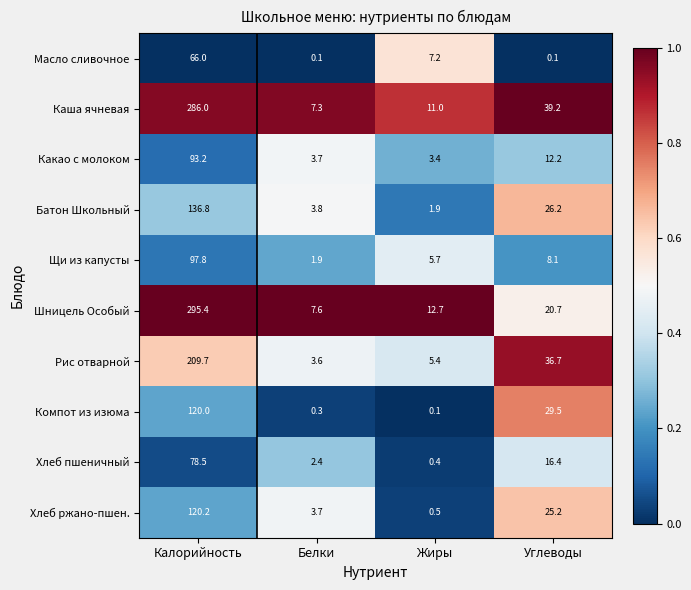

What is the lowest value of the Хлеб пшеничный series?

0.4